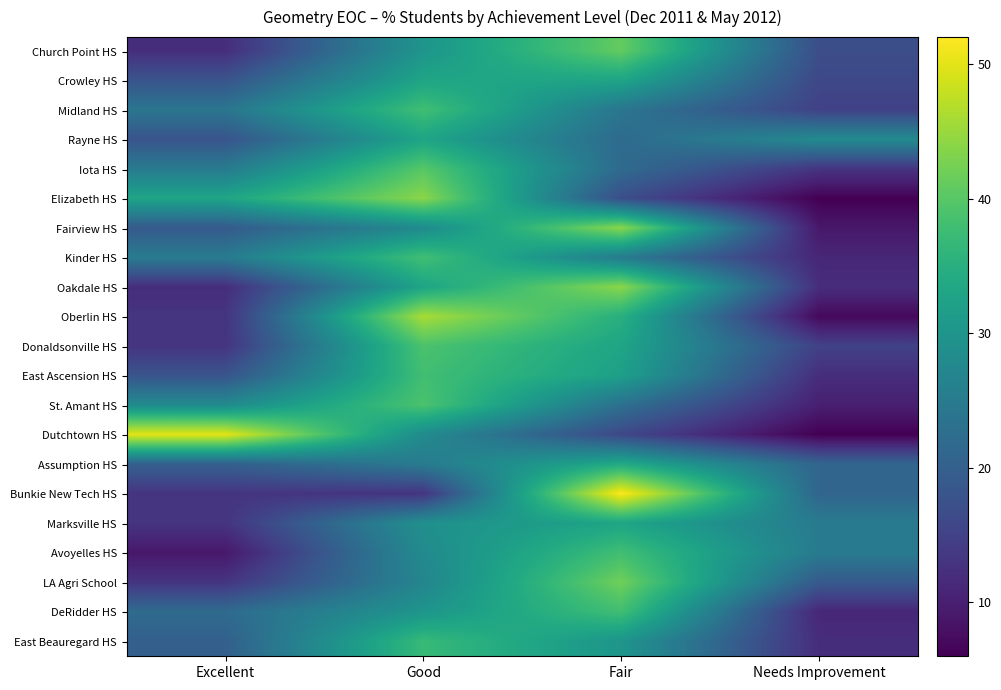

Reading right to left, transcribe all the data shown in this chart.

Church Point HS: Needs Improvement=17	Fair=41	Good=30	Excellent=12
Crowley HS: Needs Improvement=16	Fair=33	Good=33	Excellent=18
Midland HS: Needs Improvement=15	Fair=24	Good=38	Excellent=24
Rayne HS: Needs Improvement=28	Fair=22	Good=33	Excellent=18
Iota HS: Needs Improvement=13	Fair=22	Good=40	Excellent=25
Elizabeth HS: Needs Improvement=6	Fair=17	Good=44	Excellent=33
Fairview HS: Needs Improvement=9	Fair=44	Good=28	Excellent=19
Kinder HS: Needs Improvement=11	Fair=25	Good=38	Excellent=25
Oakdale HS: Needs Improvement=12	Fair=44	Good=33	Excellent=12
Oberlin HS: Needs Improvement=7	Fair=35	Good=46	Excellent=13
Donaldsonville HS: Needs Improvement=15	Fair=33	Good=39	Excellent=13
East Ascension HS: Needs Improvement=12	Fair=32	Good=38	Excellent=18
St. Amant HS: Needs Improvement=10	Fair=23	Good=39	Excellent=28
Dutchtown HS: Needs Improvement=6	Fair=16	Good=28	Excellent=50
Assumption HS: Needs Improvement=21	Fair=34	Good=25	Excellent=20
Bunkie New Tech HS: Needs Improvement=21	Fair=52	Good=13	Excellent=13
Marksville HS: Needs Improvement=25	Fair=33	Good=29	Excellent=13
Avoyelles HS: Needs Improvement=25	Fair=38	Good=28	Excellent=9
LA Agri School: Needs Improvement=19	Fair=42	Good=27	Excellent=13
DeRidder HS: Needs Improvement=11	Fair=38	Good=30	Excellent=22
East Beauregard HS: Needs Improvement=12	Fair=30	Good=37	Excellent=20